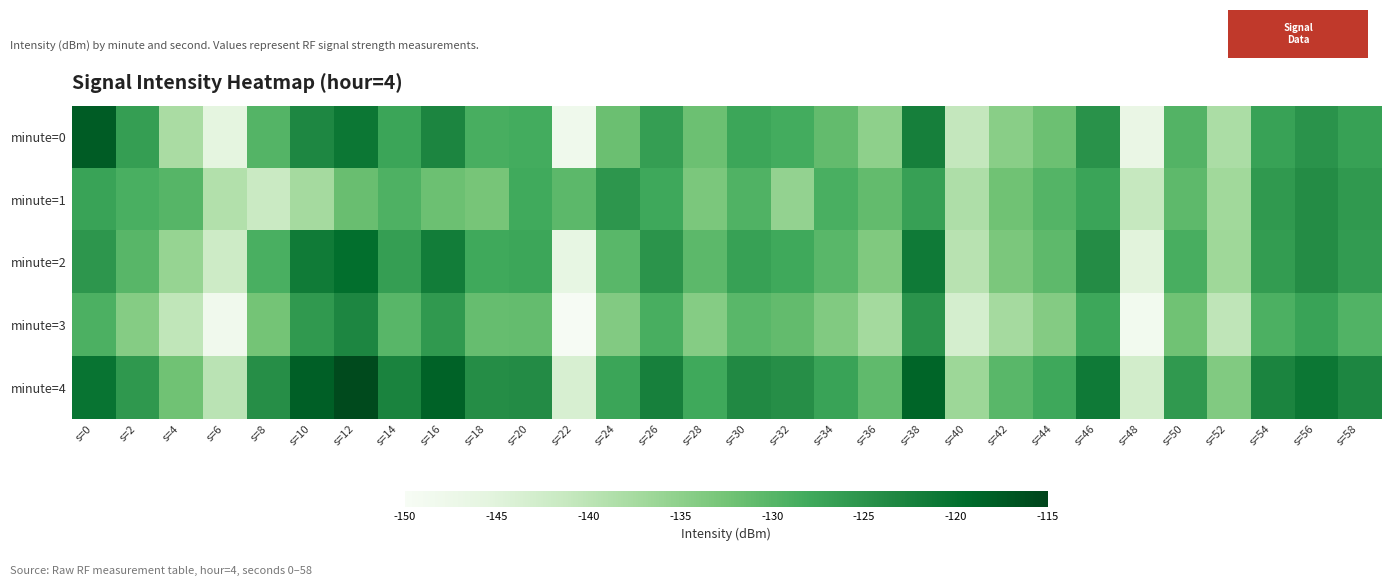

Between s=40 and s=56, which series saw the biggest shift?

minute=3